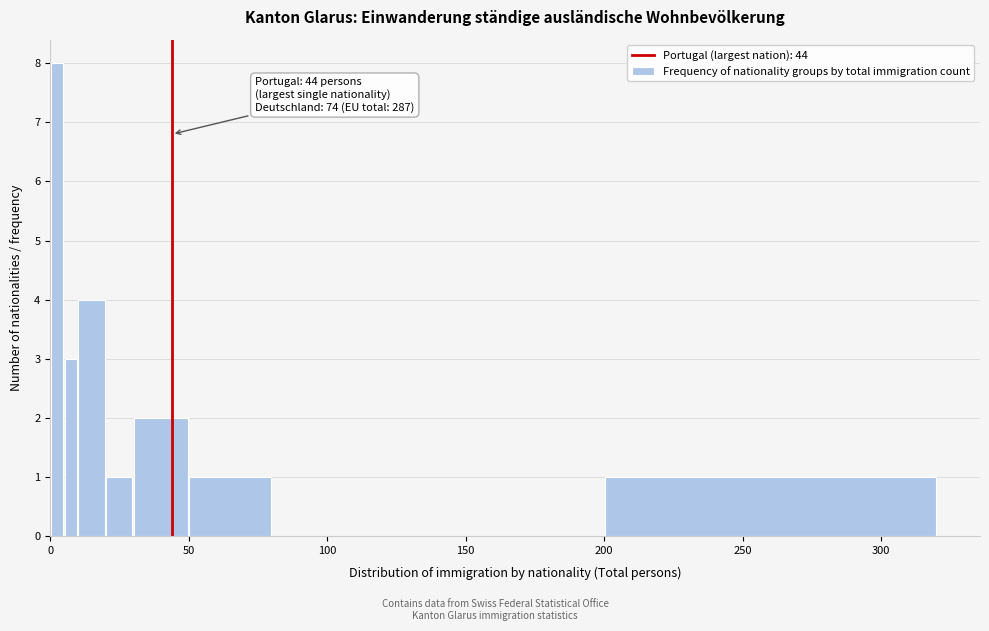

Around what value on the x-axis is the tallest bar? Give the approximate position of its centre, as read against the axis.

5